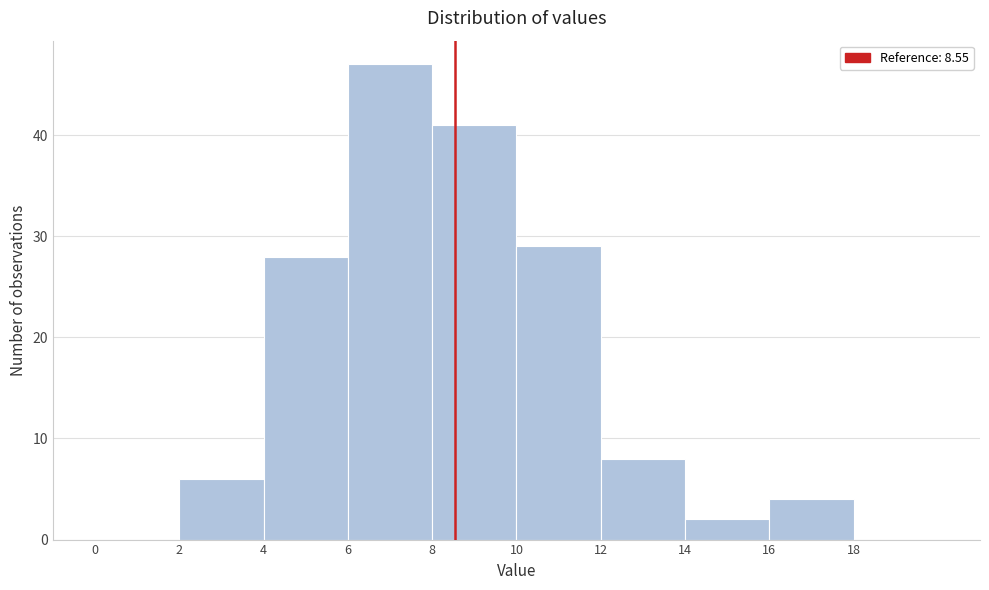

Reading left to right, transcribe this chart: for each bar, give the range it covers on the x-axis and its height. The values are not printed on the chart, so give them approximately, as read against the axis.

0 to 2: 0
2 to 4: 6
4 to 6: 28
6 to 8: 47
8 to 10: 41
10 to 12: 29
12 to 14: 8
14 to 16: 2
16 to 18: 4
18 to 20: 0